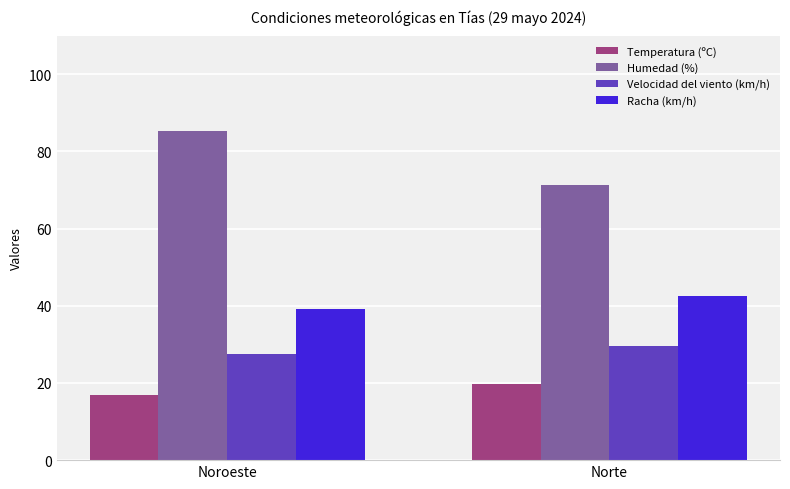

Count the number of data series in this chart.

4